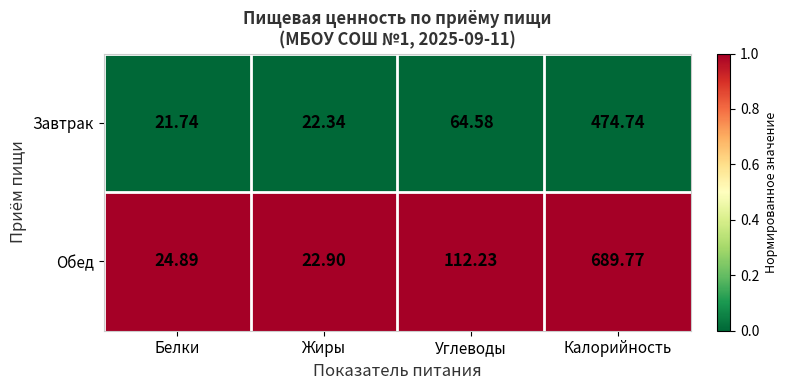

Which category has the lowest value in the Завтрак series?

Белки